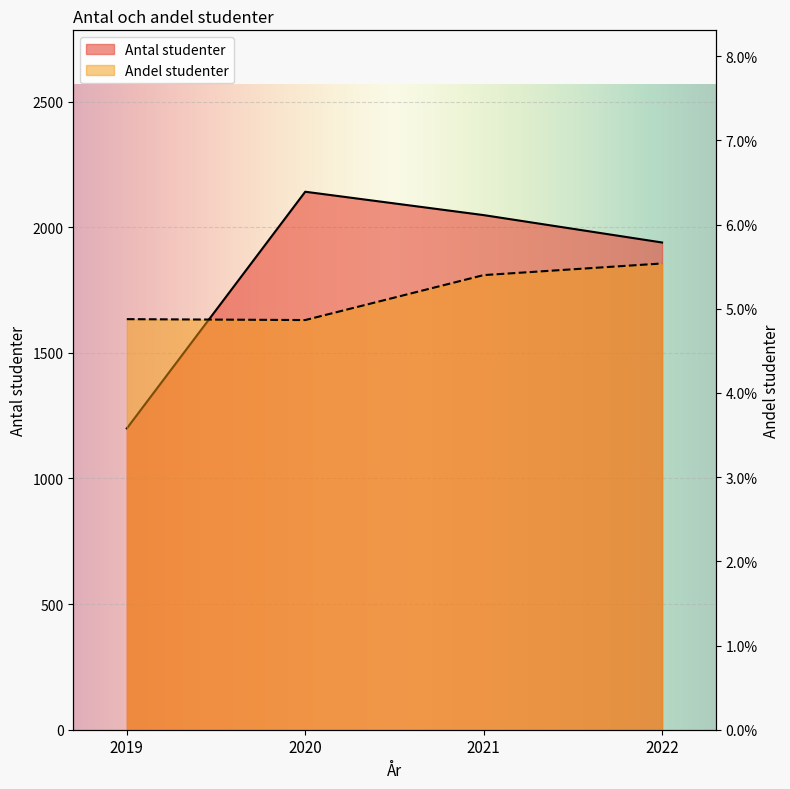

Rank the series by their average value, from lowest to highest.

Andel studenter, Antal studenter